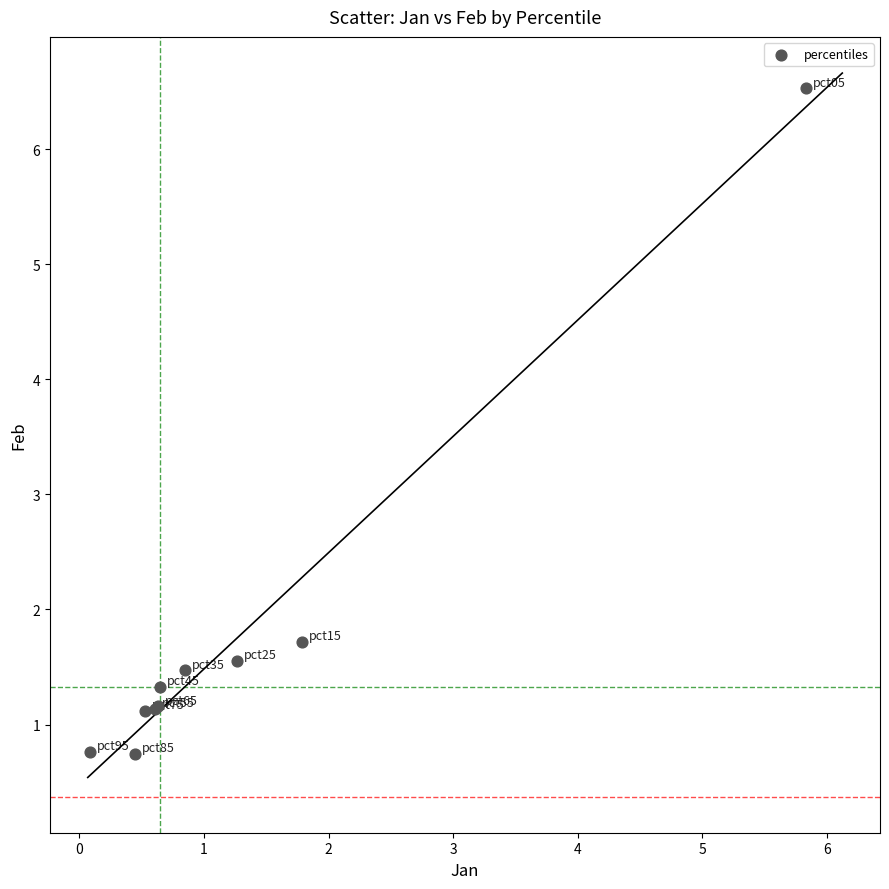

What Y value in the scatter plot is closest to 3?

1.7